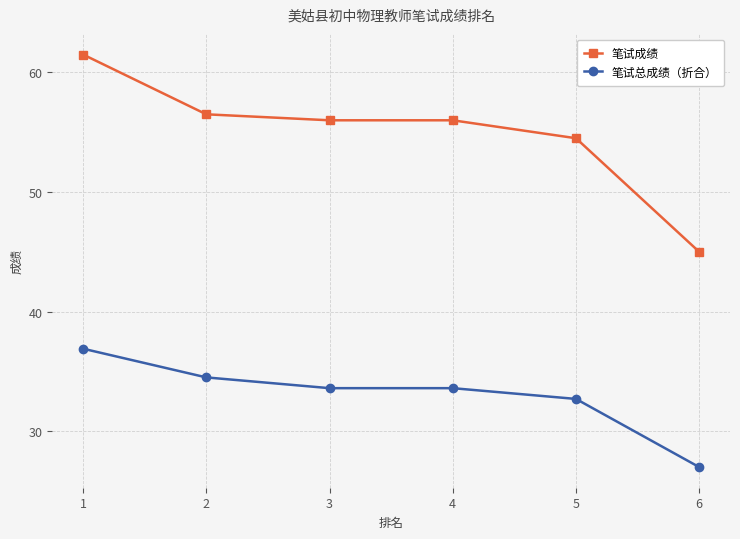

Count the number of data series in this chart.

2